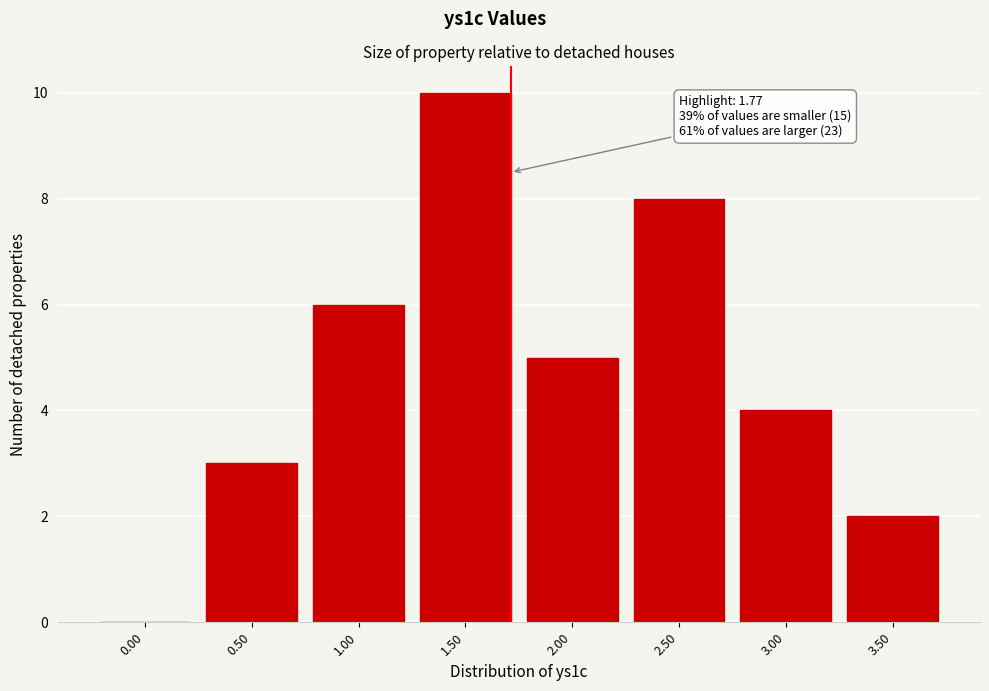

Reading left to right, extract all data points from this chart.

0.00=0	0.50=3	1.00=6	1.50=10	2.00=5	2.50=8	3.00=4	3.50=2